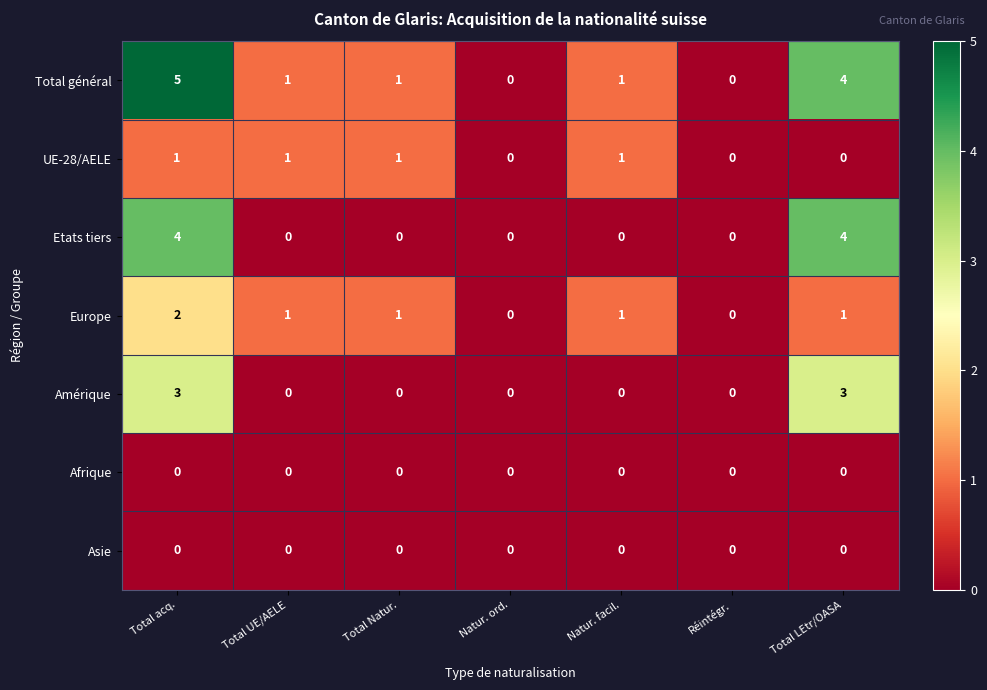

What is the greatest value displayed?

5